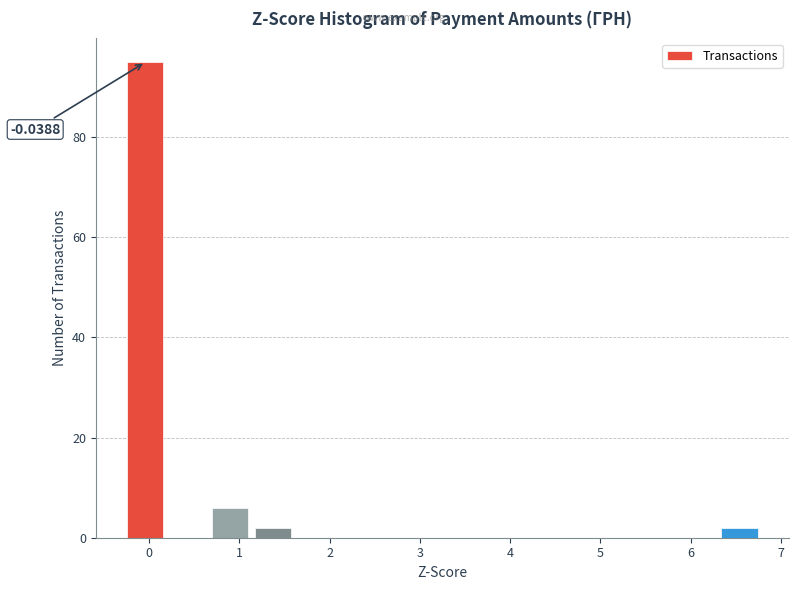

Which range on the x-axis has the tallest bar?

-0.3 to 0.2